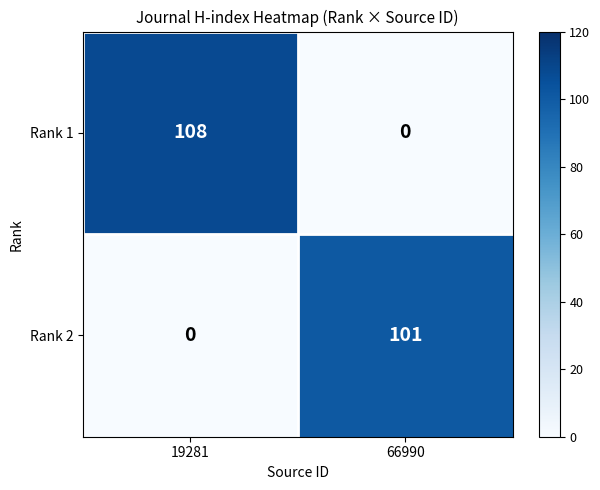

Reading right to left, list all the values displayed in this chart.

Rank 1: 0	108
Rank 2: 101	0